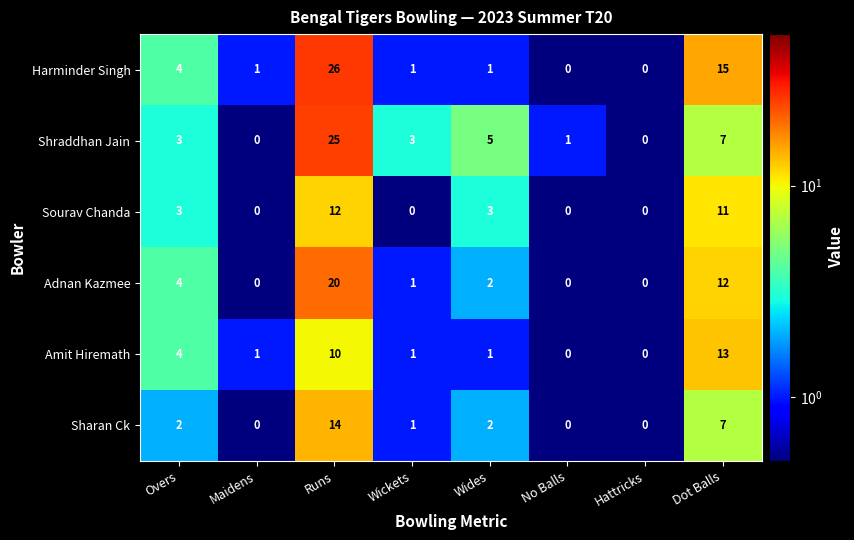

Between Wickets and Dot Balls, which series saw the biggest shift?

Harminder Singh